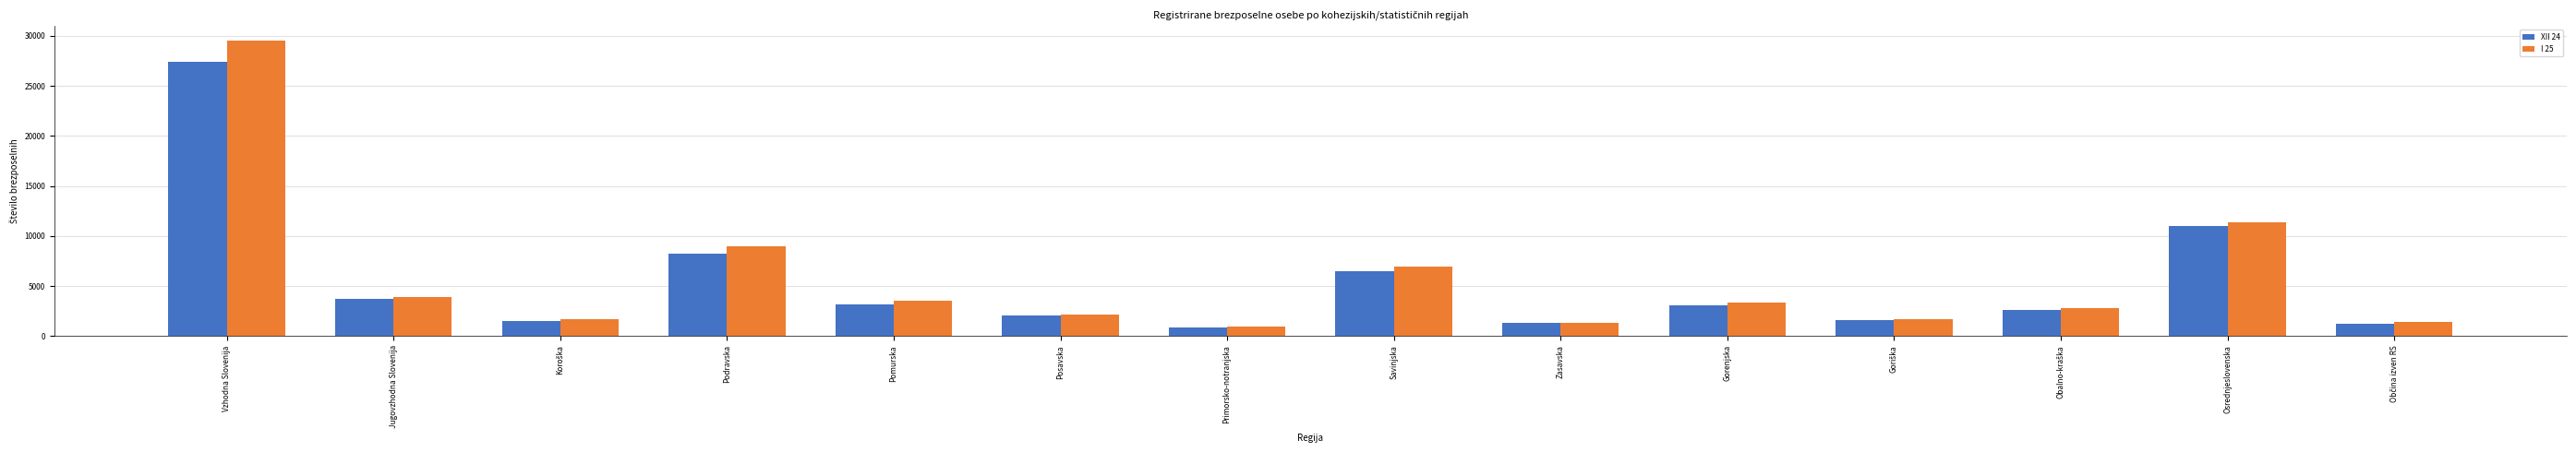

At how many categories does at least one series exceed 4837?

4